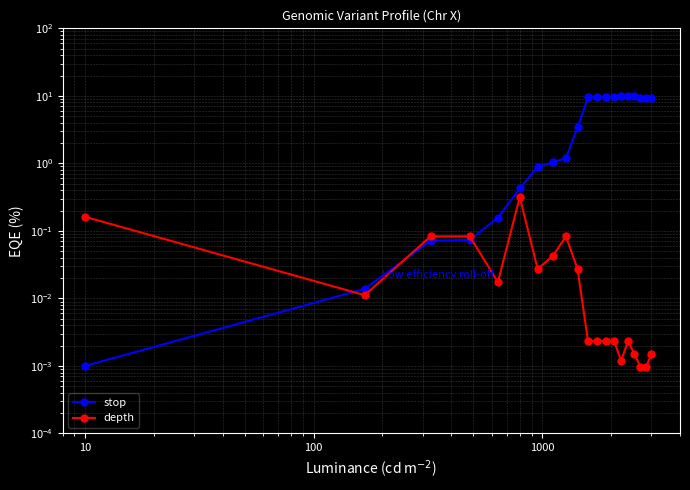

Is it true that depth equals 0.0 at 7?

False